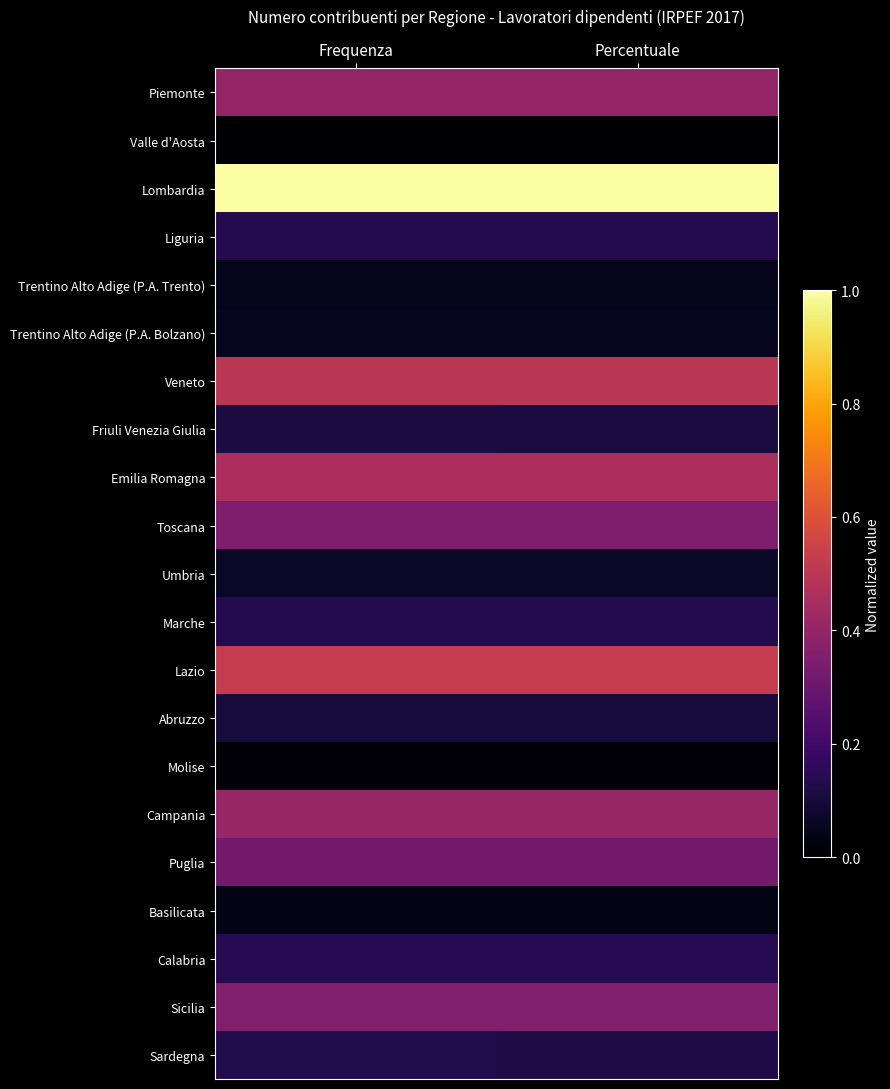

Reading left to right, extract all data points from this chart.

Piemonte: Frequenza=0.4	Percentuale=0.4
Valle d'Aosta: Frequenza=0.0	Percentuale=0.0
Lombardia: Frequenza=1.0	Percentuale=1.0
Liguria: Frequenza=0.1	Percentuale=0.1
Trentino Alto Adige (P.A. Trento): Frequenza=0.0	Percentuale=0.0
Trentino Alto Adige (P.A. Bolzano): Frequenza=0.1	Percentuale=0.1
Veneto: Frequenza=0.5	Percentuale=0.5
Friuli Venezia Giulia: Frequenza=0.1	Percentuale=0.1
Emilia Romagna: Frequenza=0.5	Percentuale=0.5
Toscana: Frequenza=0.4	Percentuale=0.4
Umbria: Frequenza=0.1	Percentuale=0.1
Marche: Frequenza=0.1	Percentuale=0.1
Lazio: Frequenza=0.5	Percentuale=0.5
Abruzzo: Frequenza=0.1	Percentuale=0.1
Molise: Frequenza=0.0	Percentuale=0.0
Campania: Frequenza=0.4	Percentuale=0.4
Puglia: Frequenza=0.3	Percentuale=0.3
Basilicata: Frequenza=0.0	Percentuale=0.0
Calabria: Frequenza=0.1	Percentuale=0.1
Sicilia: Frequenza=0.4	Percentuale=0.4
Sardegna: Frequenza=0.1	Percentuale=0.1